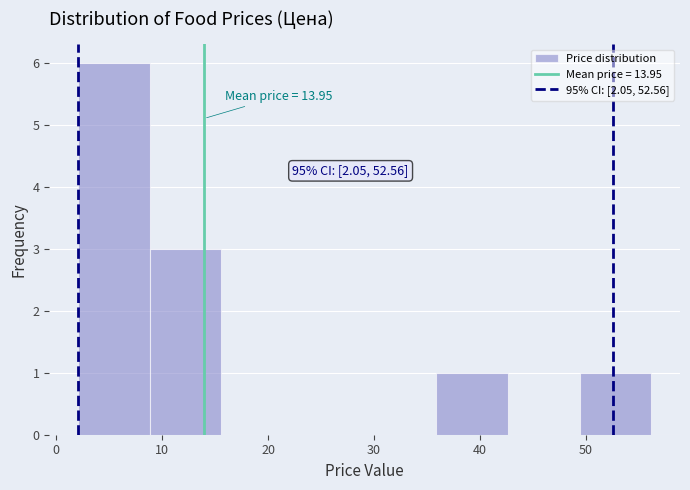

Which range on the x-axis has the tallest bar?

2 to 9